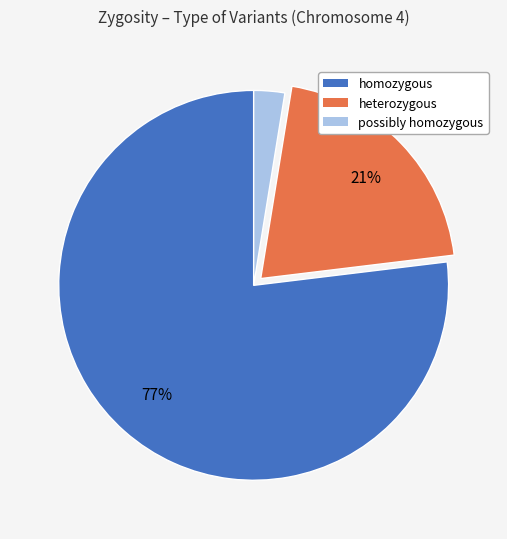

Is there any slice that represents more than half of the pie?

Yes